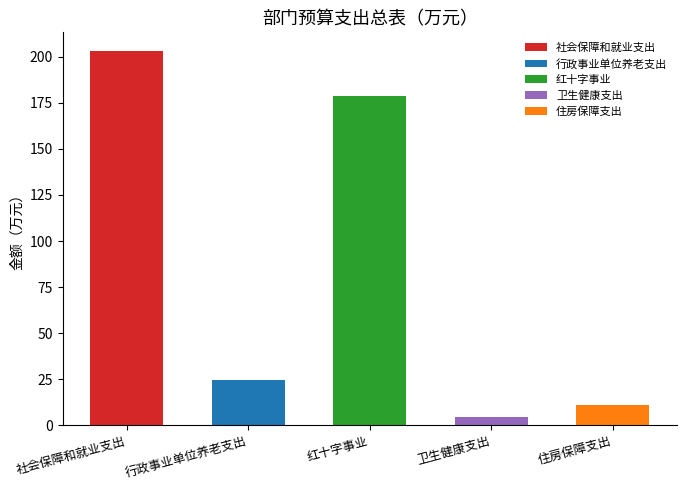

What is the approximate value at 行政事业单位养老支出?

24.6